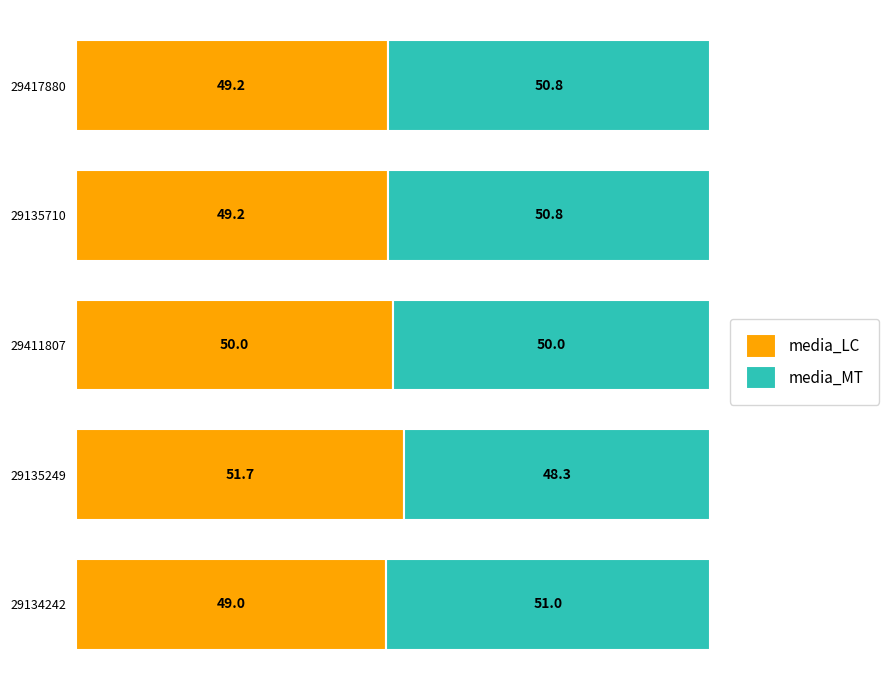

What is the maximum value for media_LC?

51.7